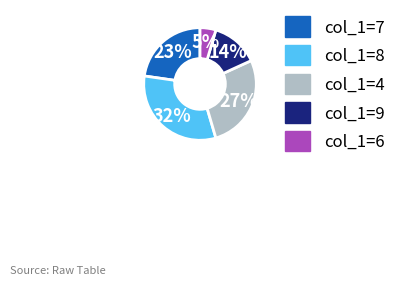

To the nearest percent, what is the difference between the largest and smallest slice percentages?

27%